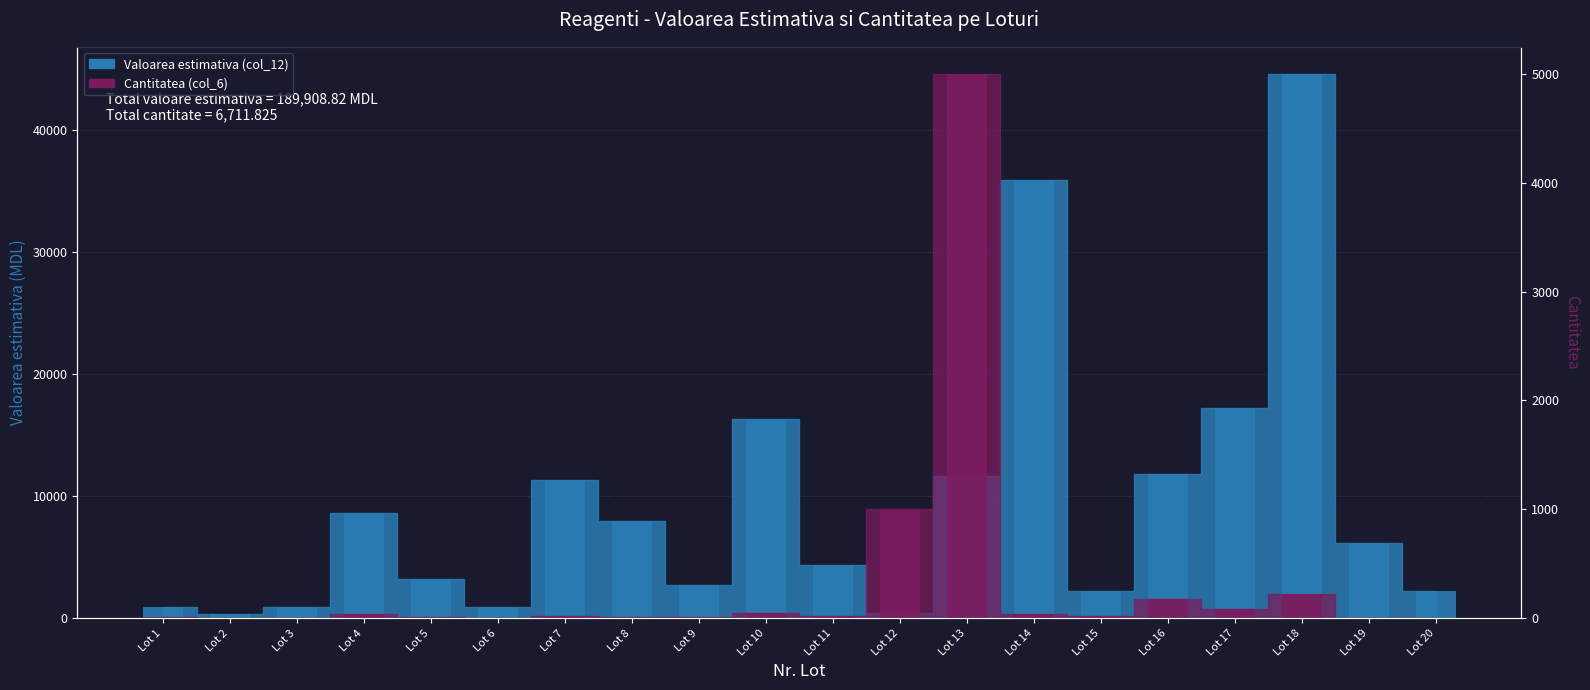

The Valoarea estimativa (col_12) series shows 118.8 at Lot 2. True or false?

False